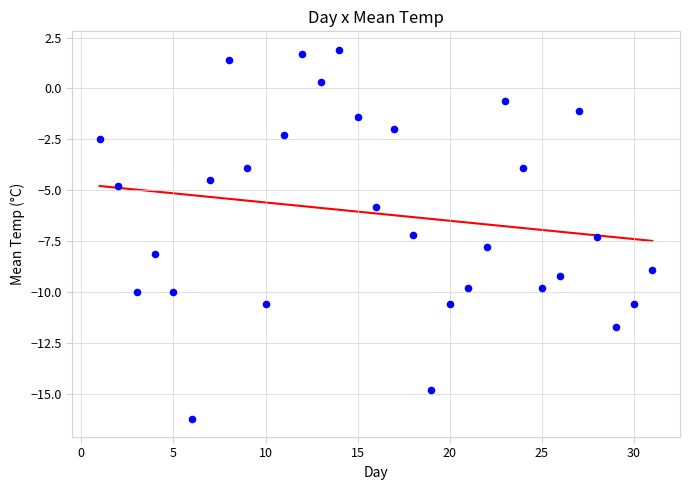

What is the range of X values (max minus min)?

30.0